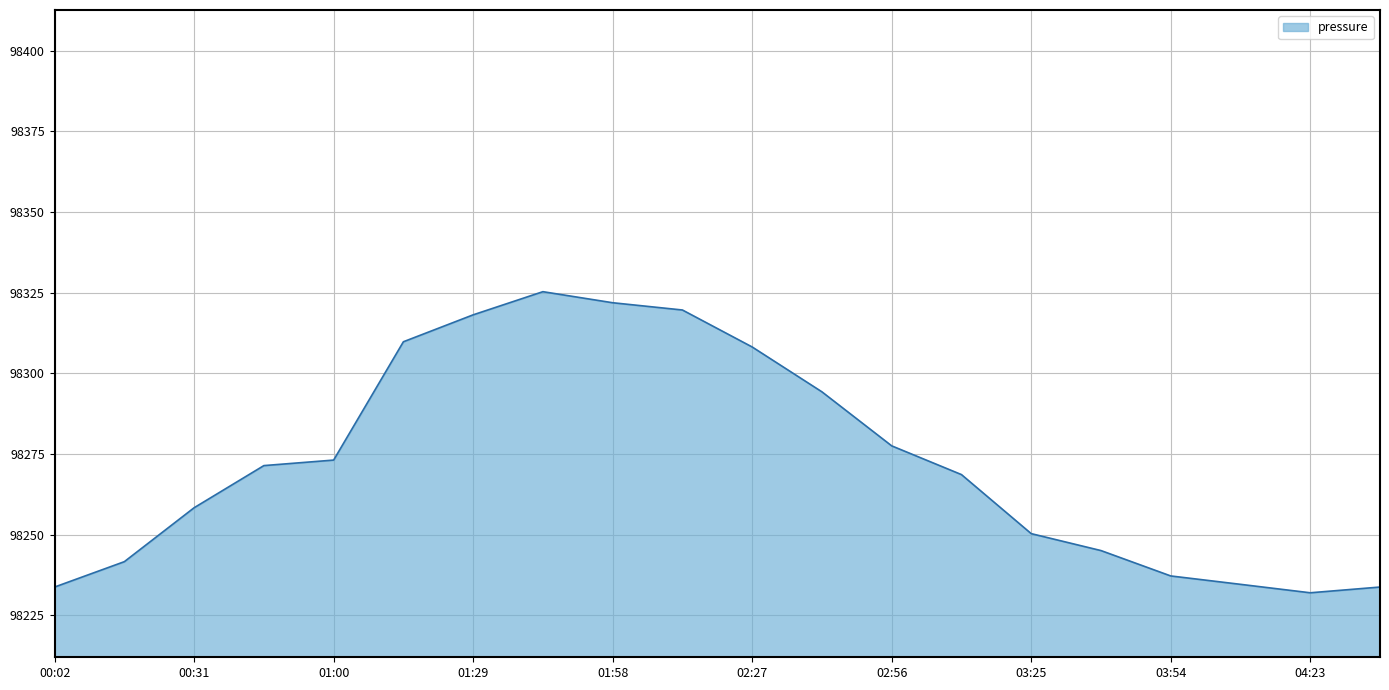

What is the difference between the maximum and minimum values?

93.4